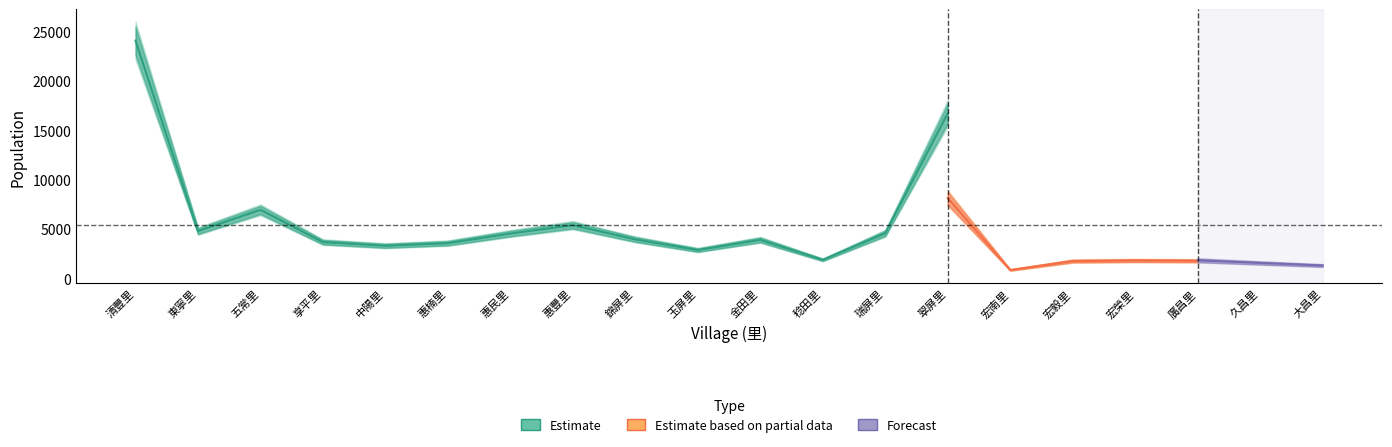

Where is Estimate based on partial data nearest to the value 6373?

翠屏里